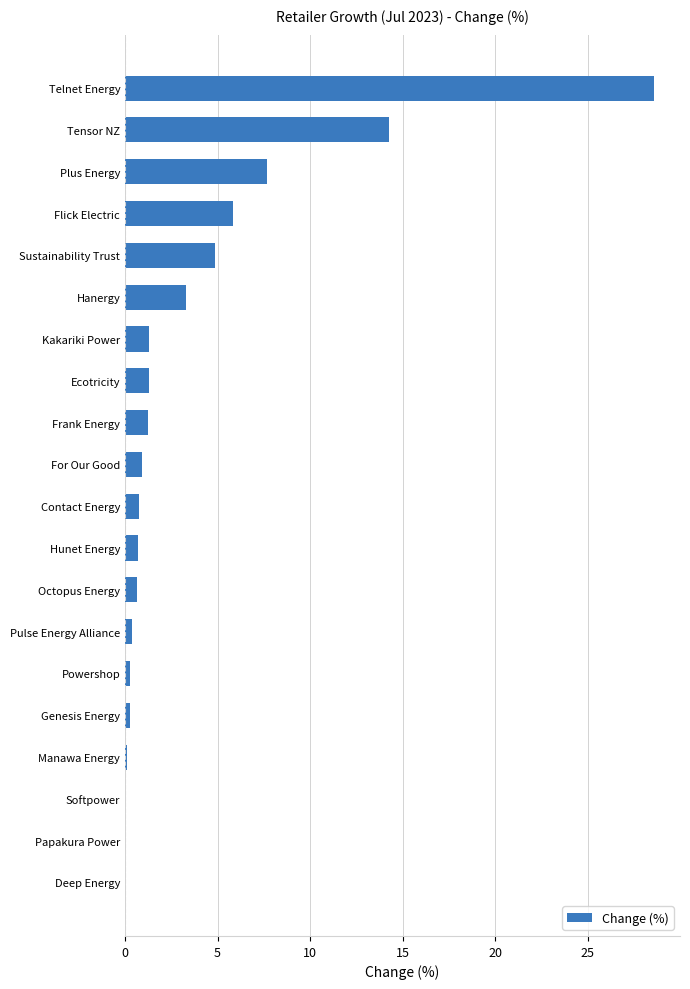

What is the average value?

3.6